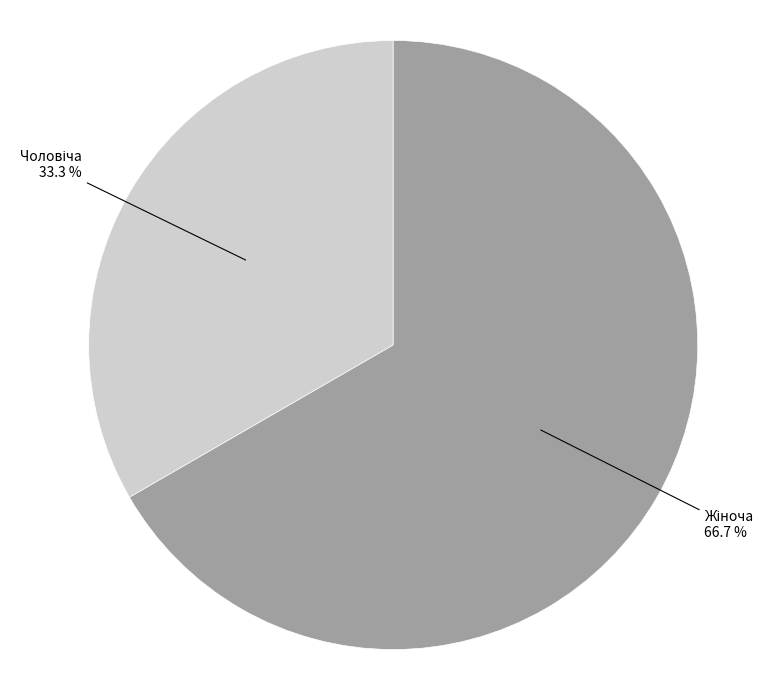

Does any single category account for the majority?

Yes